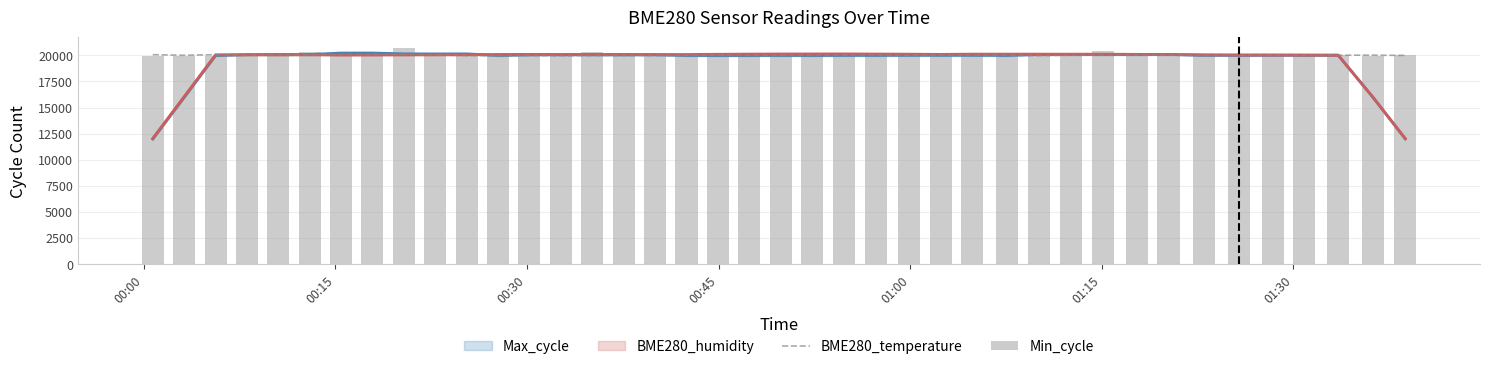

Does the chart contain any negative values?

No